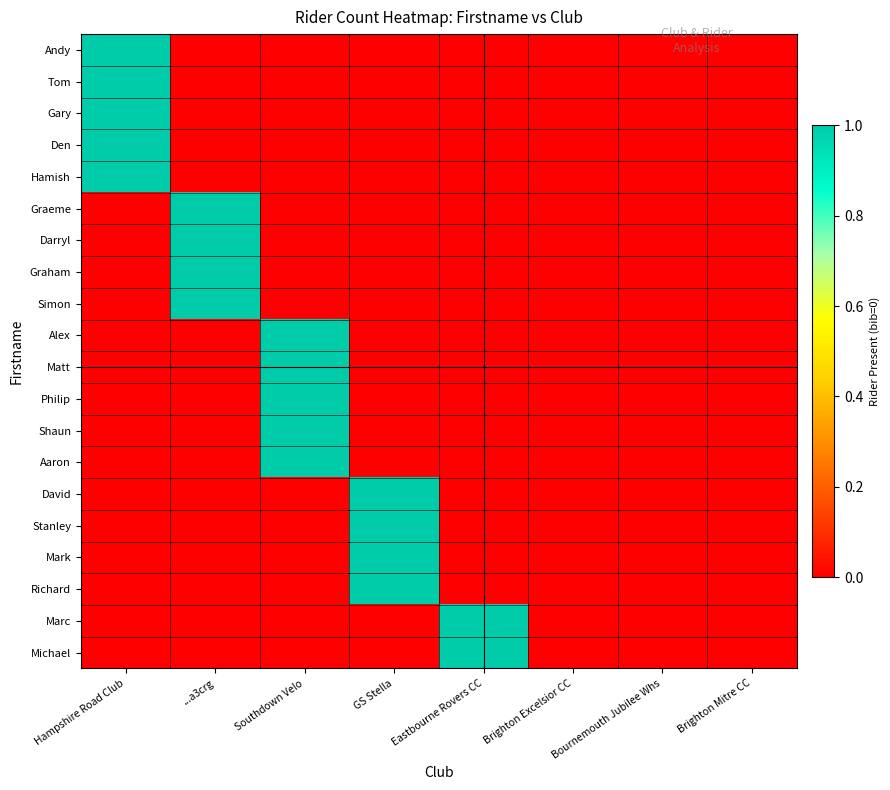

What is the difference between the highest and lowest values at ...a3crg?

1